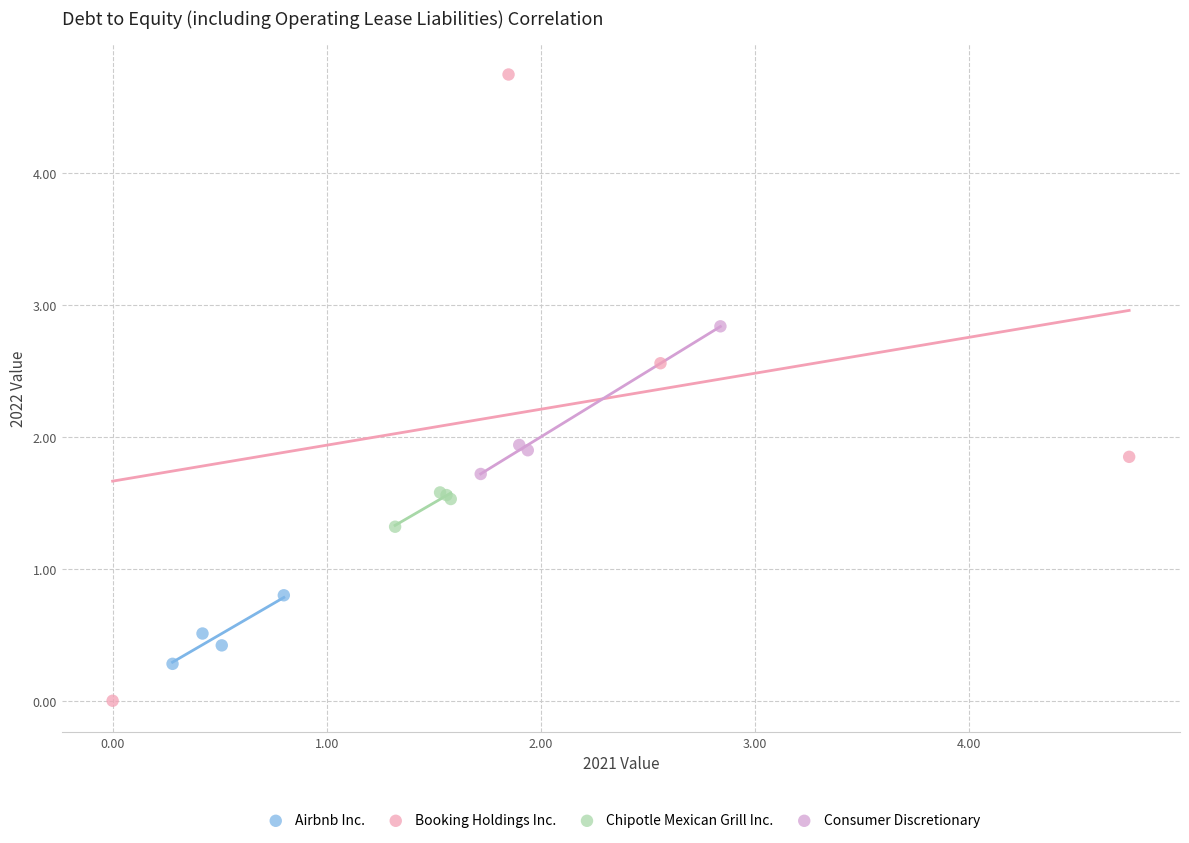

Which series contains the highest Y value?

Booking Holdings Inc.